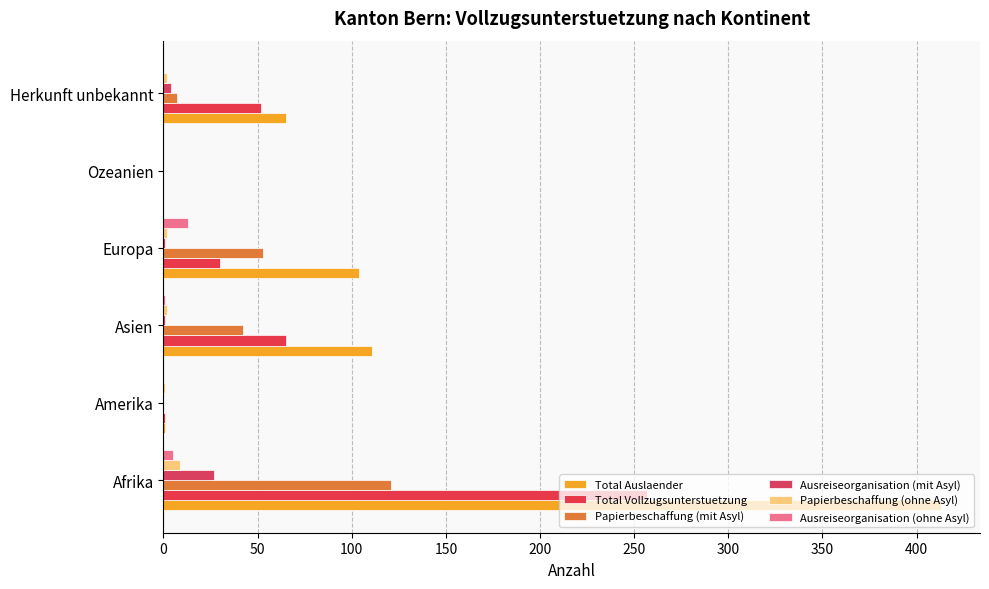

How many series are shown in this chart?

6